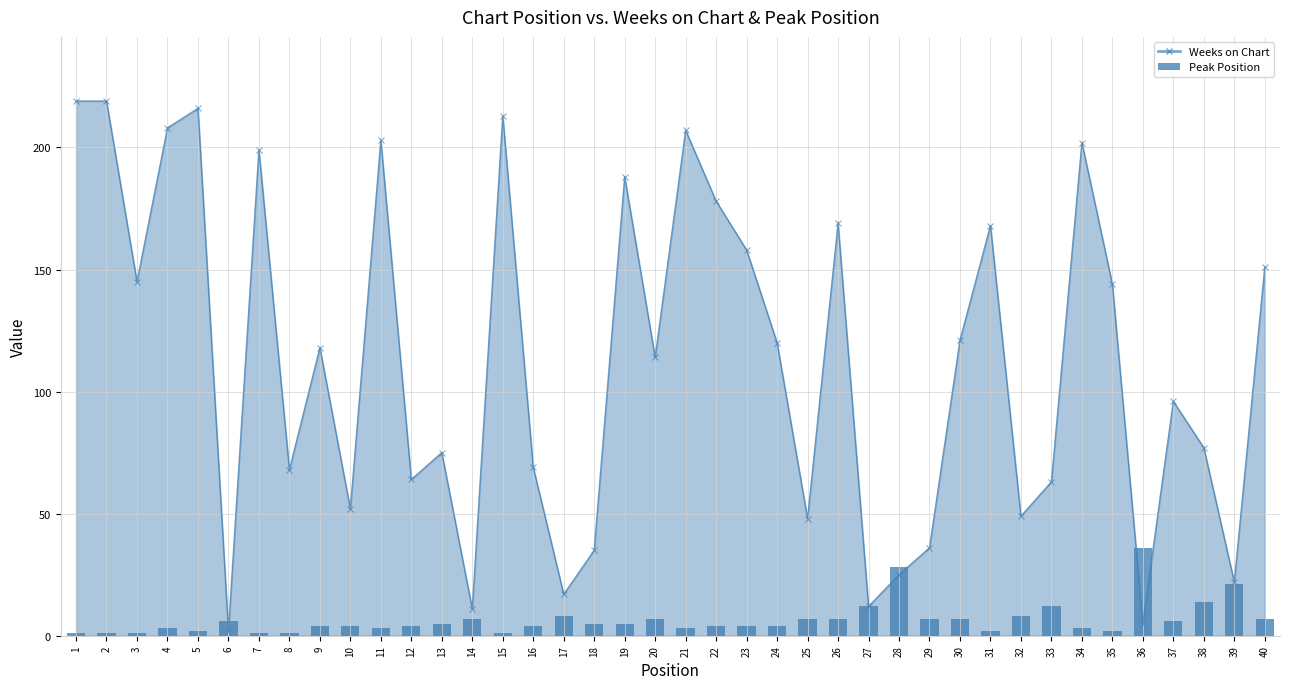

What is the value of the 20th bar from the left?

7